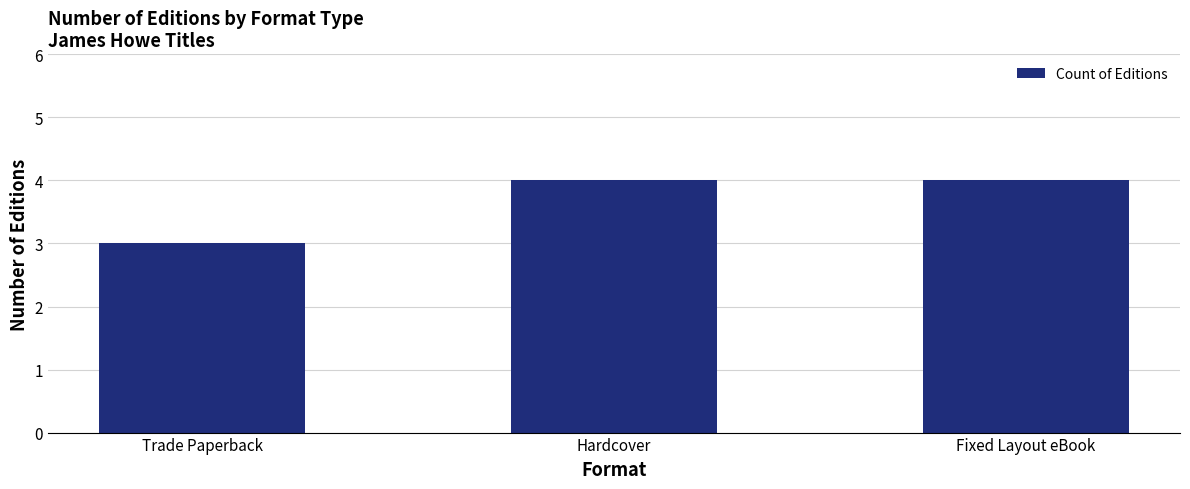

What is the sum of the values at Fixed Layout eBook and Trade Paperback?

7